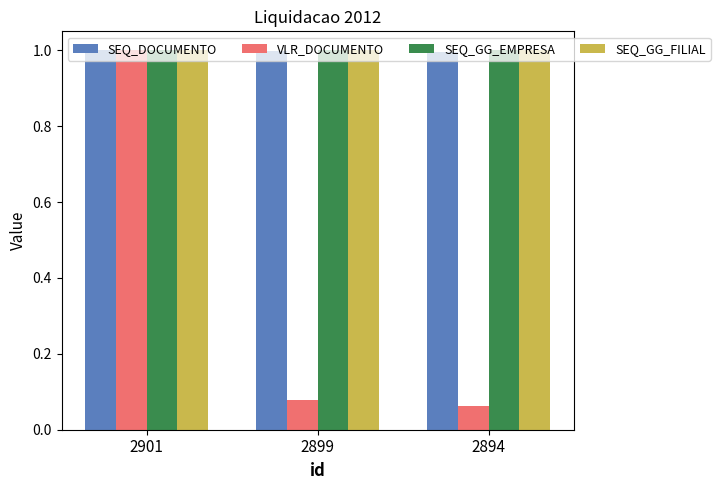

Which series has the widest spread of values?

VLR_DOCUMENTO